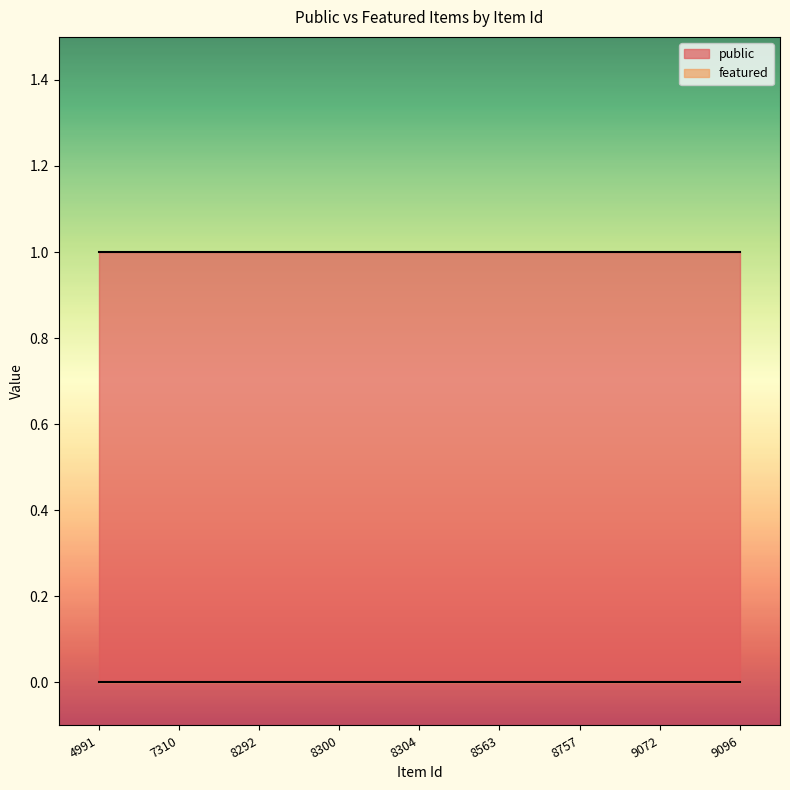

Reading left to right, transcribe all the data shown in this chart.

public: 4991=1	7310=1	8292=1	8300=1	8304=1	8563=1	8757=1	9072=1	9096=1
featured: 4991=0	7310=0	8292=0	8300=0	8304=0	8563=0	8757=0	9072=0	9096=0